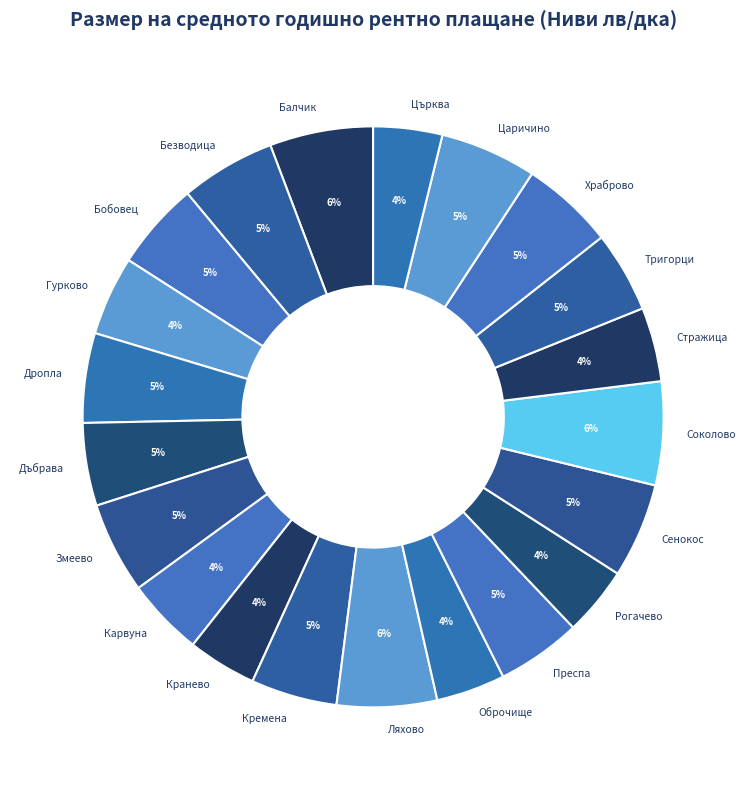

To the nearest percent, what is the combined percentage of Бобовец and Рогачево?

9%